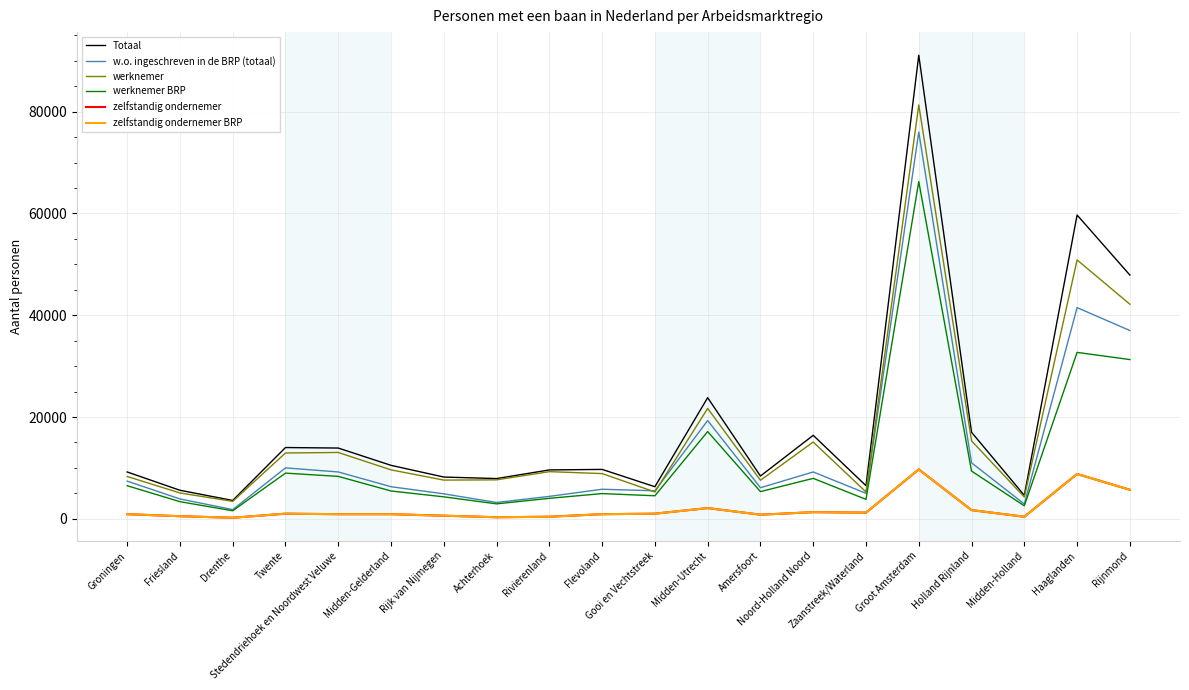

Where does the Totaal series first go above 9700?

Twente